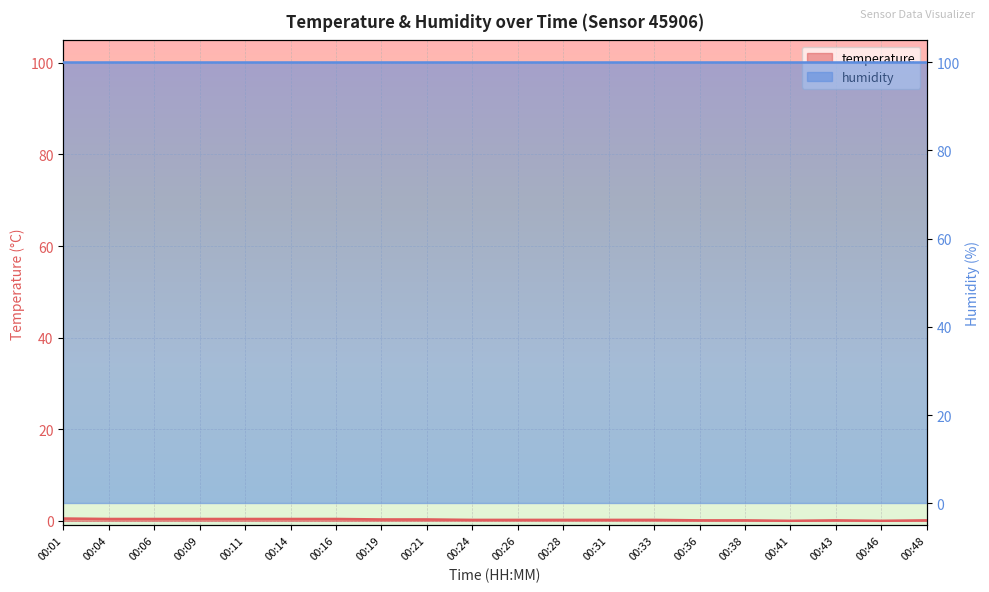

Which category has the lowest value across all series?

00:41